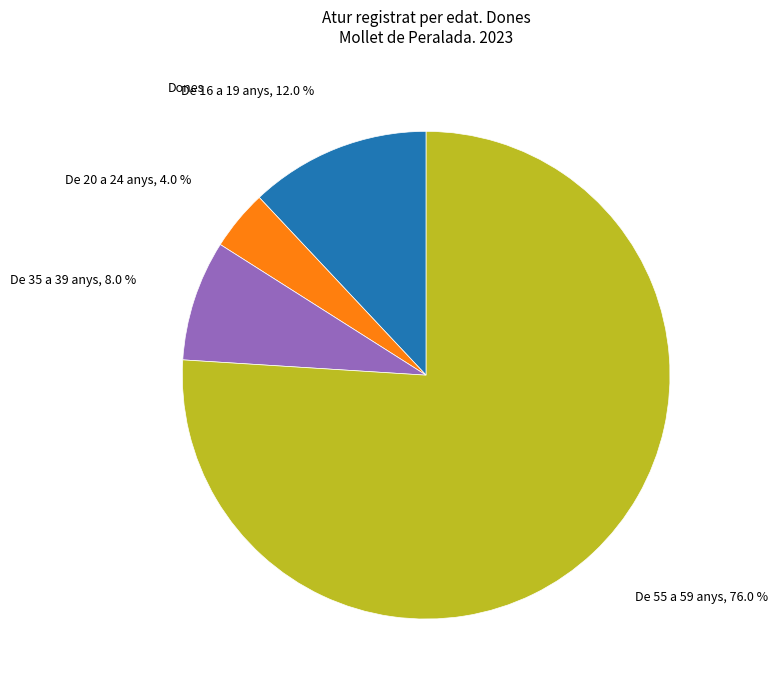

Is there any slice that represents more than half of the pie?

Yes